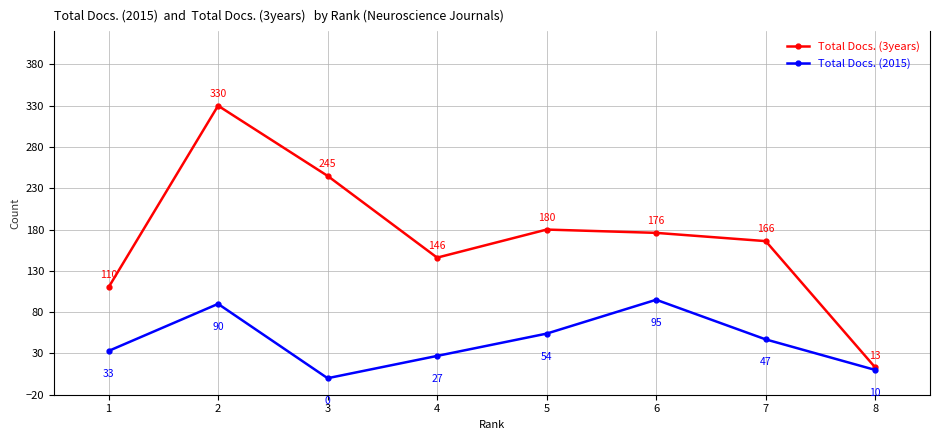

What is the total value across all series at 8?

23